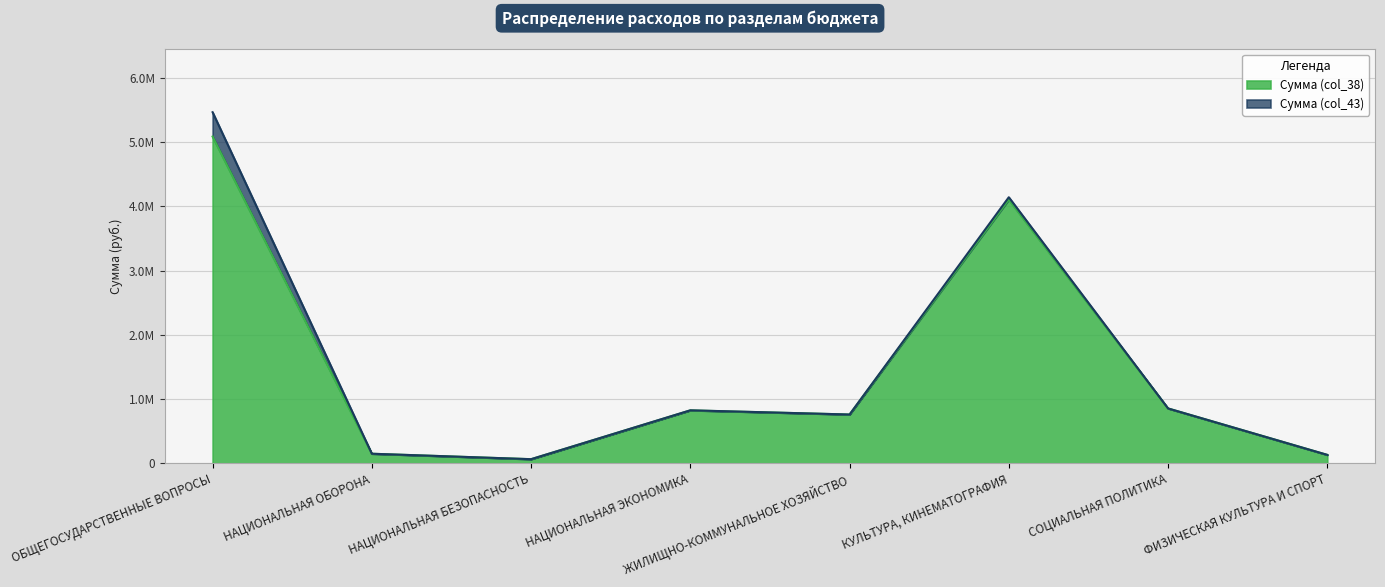

What is the sum of the values at КУЛЬТУРА, КИНЕМАТОГРАФИЯ and ФИЗИЧЕСКАЯ КУЛЬТУРА И СПОРТ?

4238014.6